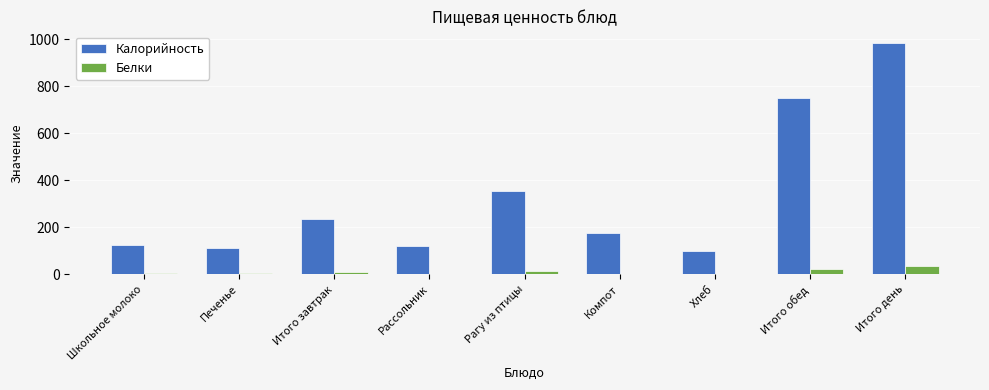

Which category has the highest value across all series?

Итого день